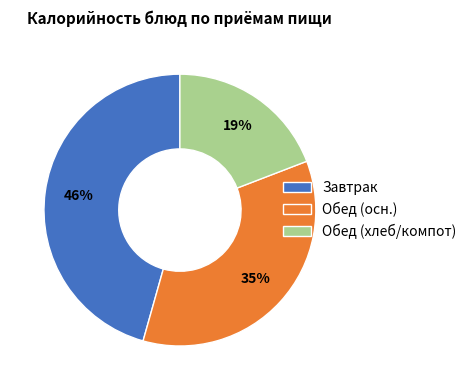

The Обед (осн.) slice represents 35% of the pie. True or false?

True